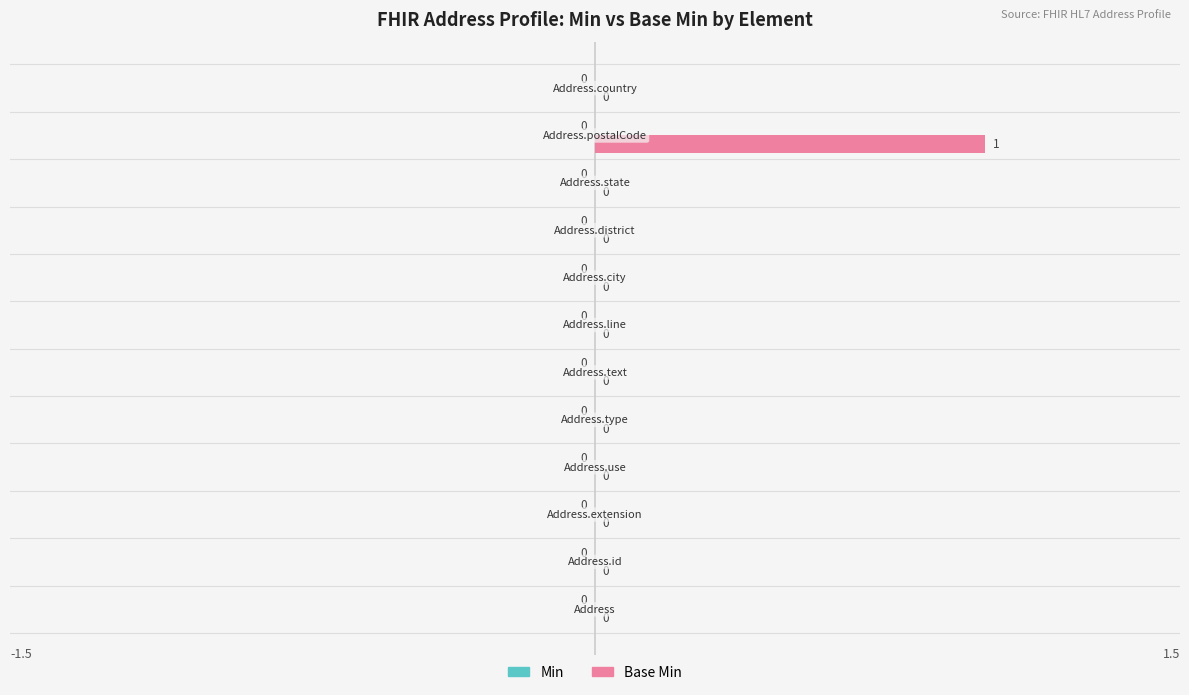

How many values are between 0 and 1?

12